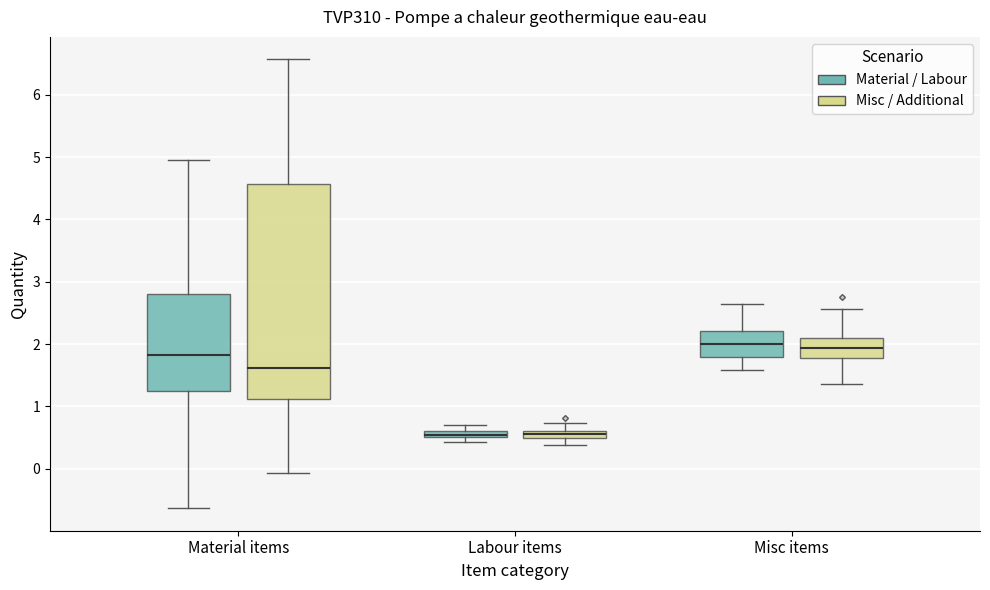

Where does the median line of the box for Material items (Misc / Additional) sit on the y-axis? The values are not printed on the chart, so give them approximately, as read against the axis.

1.6